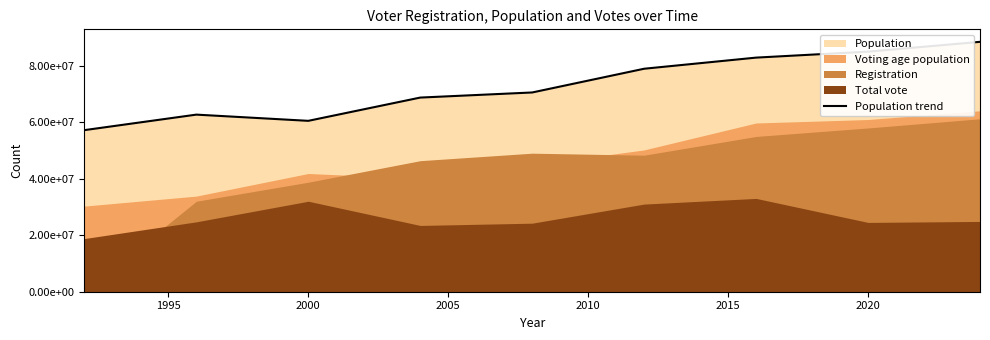

The value at 1995 is 62638000. True or false?

True